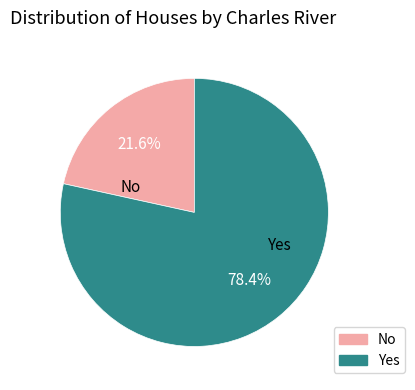

Between Yes and No, which is larger?

Yes